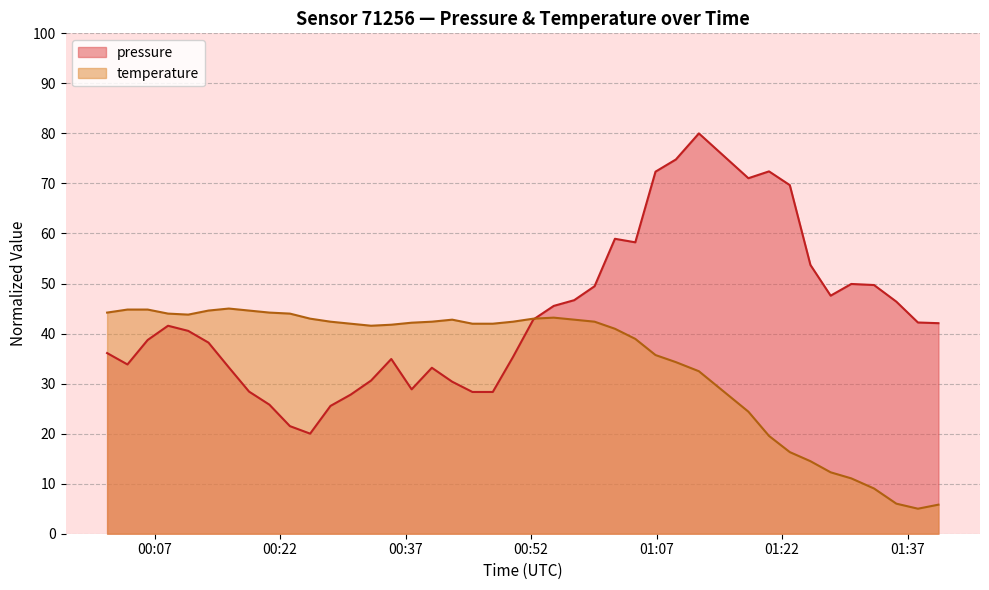

Reading left to right, transcribe all the data shown in this chart.

pressure: 2023-08-17T00:01:19=36.1	2023-08-17T00:03:45=33.8	2023-08-17T00:06:10=38.7	2023-08-17T00:08:36=41.6	2023-08-17T00:11:01=40.5	2023-08-17T00:13:26=38.2	2023-08-17T00:15:52=33.2	2023-08-17T00:18:17=28.4	2023-08-17T00:20:43=25.8	2023-08-17T00:23:10=21.5	2023-08-17T00:25:35=20.0	2023-08-17T00:28:01=25.5	2023-08-17T00:30:26=27.8	2023-08-17T00:32:52=30.6	2023-08-17T00:35:17=34.9	2023-08-17T00:37:43=28.9	2023-08-17T00:40:08=33.2	2023-08-17T00:42:34=30.4	2023-08-17T00:44:59=28.3	2023-08-17T00:47:25=28.3	2023-08-17T00:49:50=35.3	2023-08-17T00:52:16=42.8	2023-08-17T00:54:42=45.5	2023-08-17T00:57:09=46.7	2023-08-17T00:59:35=49.5	2023-08-17T01:02:01=58.9	2023-08-17T01:04:27=58.2	2023-08-17T01:06:52=72.4	2023-08-17T01:09:18=74.8	2023-08-17T01:12:03=80.0	2023-08-17T01:17:58=71.0	2023-08-17T01:20:26=72.4	2023-08-17T01:22:55=69.7	2023-08-17T01:25:23=53.7	2023-08-17T01:27:48=47.6	2023-08-17T01:30:16=49.9	2023-08-17T01:32:59=49.7	2023-08-17T01:35:39=46.4	2023-08-17T01:38:14=42.2	2023-08-17T01:40:41=42.1
temperature: 2023-08-17T00:01:19=44.2	2023-08-17T00:03:45=44.8	2023-08-17T00:06:10=44.8	2023-08-17T00:08:36=44.0	2023-08-17T00:11:01=43.8	2023-08-17T00:13:26=44.6	2023-08-17T00:15:52=45.0	2023-08-17T00:18:17=44.6	2023-08-17T00:20:43=44.2	2023-08-17T00:23:10=44.0	2023-08-17T00:25:35=43.0	2023-08-17T00:28:01=42.4	2023-08-17T00:30:26=42.0	2023-08-17T00:32:52=41.6	2023-08-17T00:35:17=41.8	2023-08-17T00:37:43=42.2	2023-08-17T00:40:08=42.4	2023-08-17T00:42:34=42.8	2023-08-17T00:44:59=42.0	2023-08-17T00:47:25=42.0	2023-08-17T00:49:50=42.4	2023-08-17T00:52:16=43.0	2023-08-17T00:54:42=43.2	2023-08-17T00:57:09=42.8	2023-08-17T00:59:35=42.4	2023-08-17T01:02:01=41.0	2023-08-17T01:04:27=38.9	2023-08-17T01:06:52=35.7	2023-08-17T01:09:18=34.3	2023-08-17T01:12:03=32.5	2023-08-17T01:17:58=24.4	2023-08-17T01:20:26=19.5	2023-08-17T01:22:55=16.3	2023-08-17T01:25:23=14.5	2023-08-17T01:27:48=12.3	2023-08-17T01:30:16=11.1	2023-08-17T01:32:59=9.0	2023-08-17T01:35:39=6.0	2023-08-17T01:38:14=5.0	2023-08-17T01:40:41=5.8